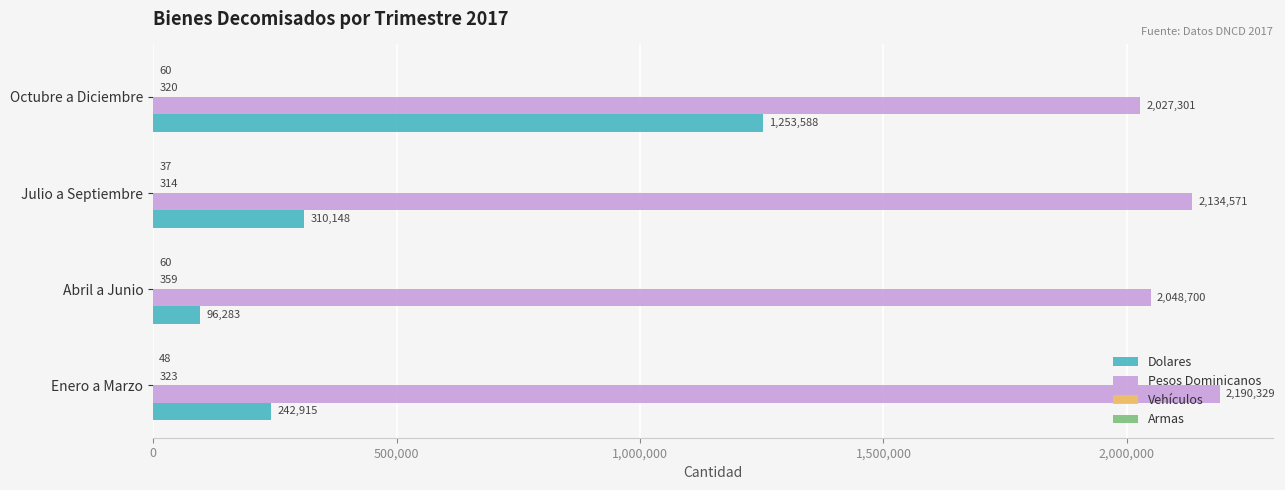

What is the sum of all Pesos Dominicanos values?

8400901